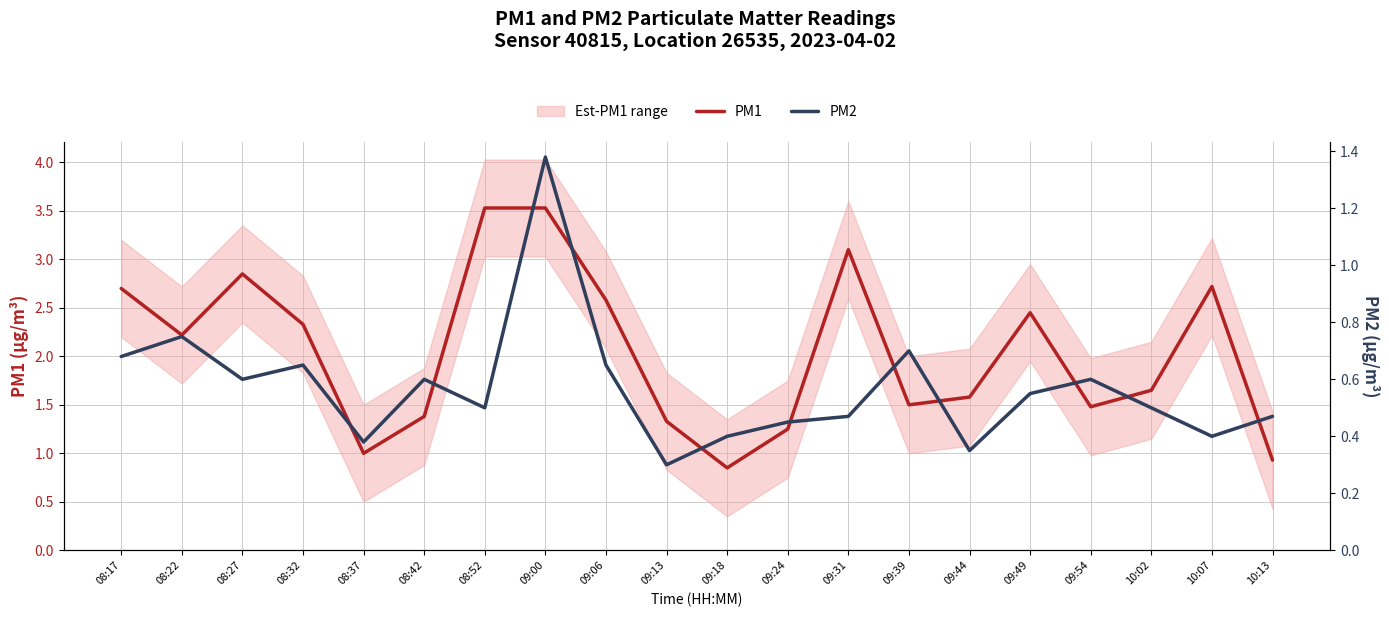

Which series has the largest total across all categories?

PM1